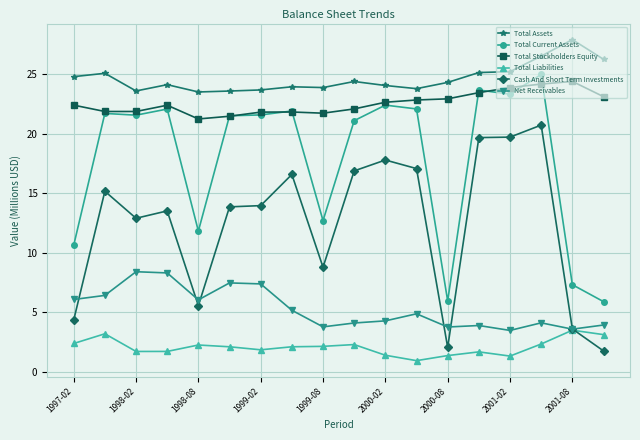

True or false: Total Stockholders Equity and Cash And Short Term Investments intersect in this chart.

False